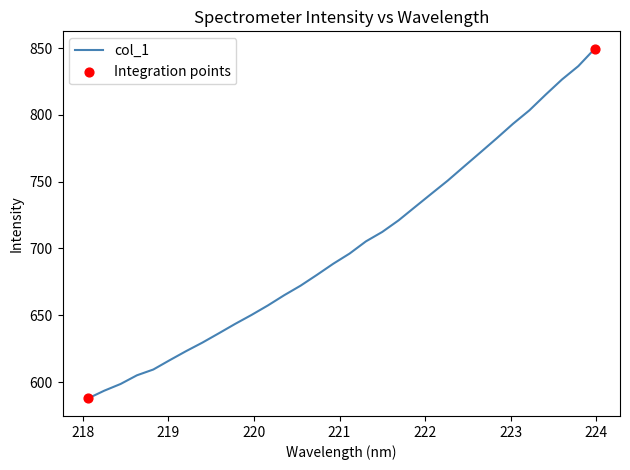

What is the greatest value displayed?

849.5